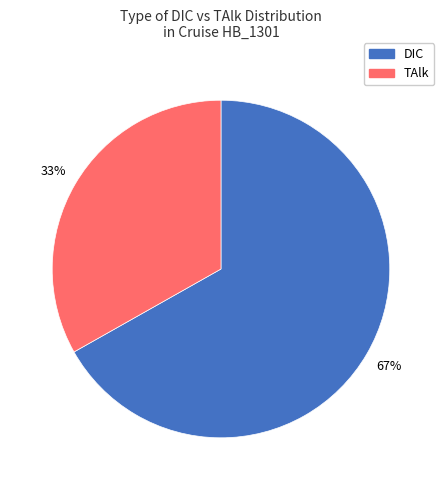

Approximately how many times larger is the value at TAlk compared to DIC?

0.5